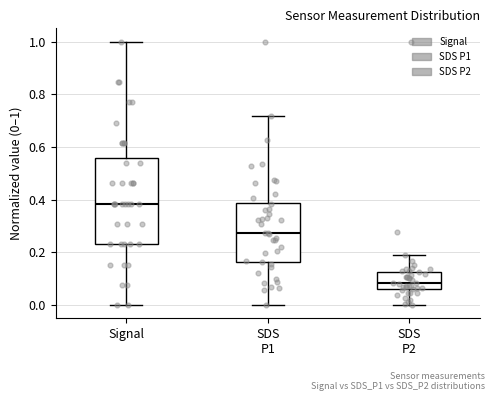

Which box is the tallest, from its lower edge to its upper edge?

Signal